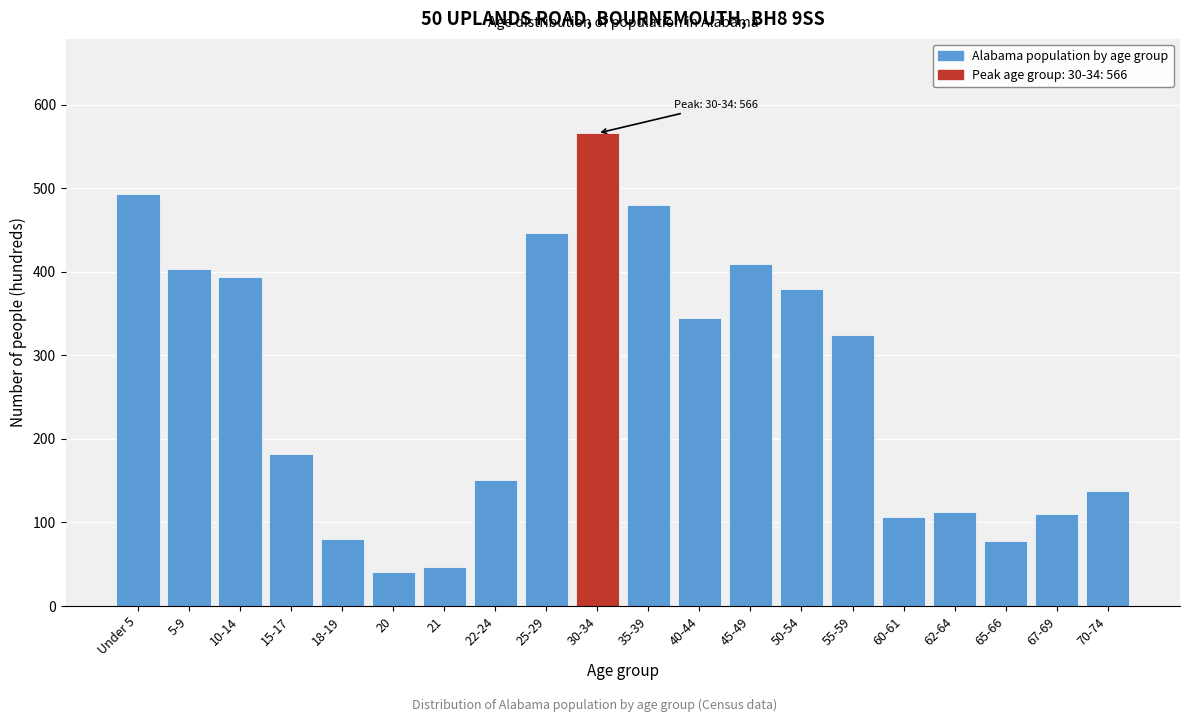

What is the difference between the second highest and second lowest values?

446